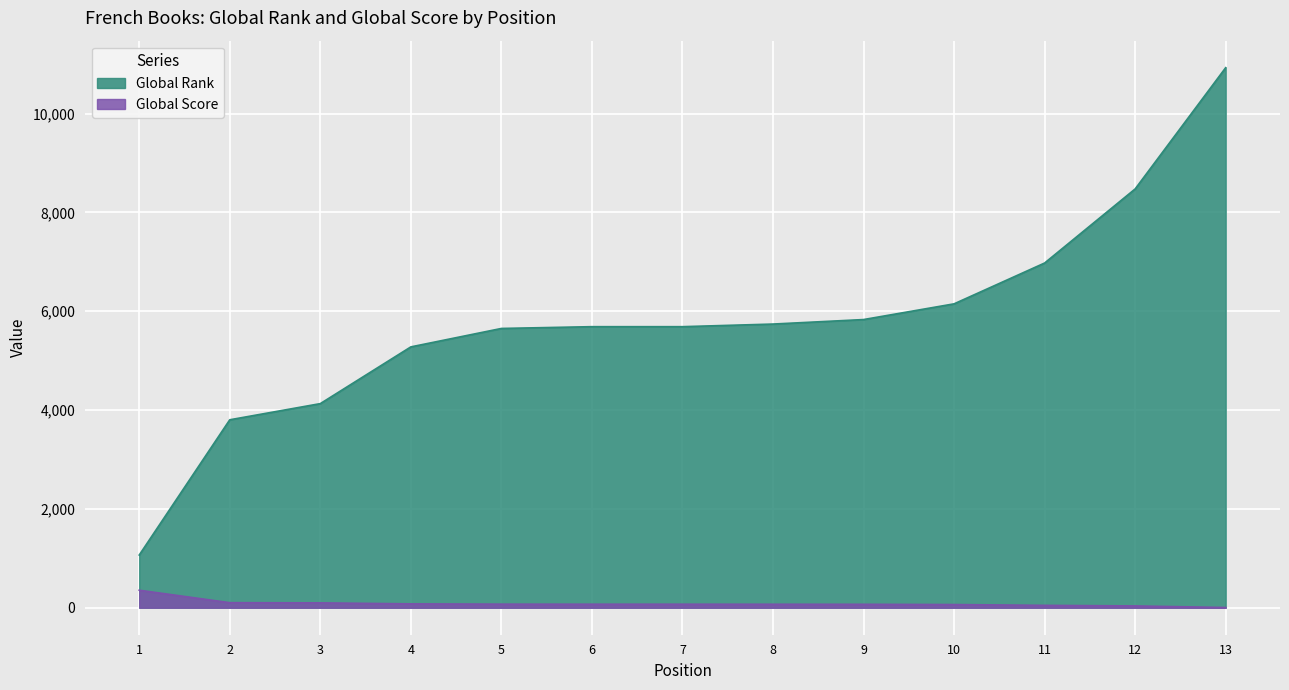

Between 2 and 7, which series saw the biggest shift?

Global Rank